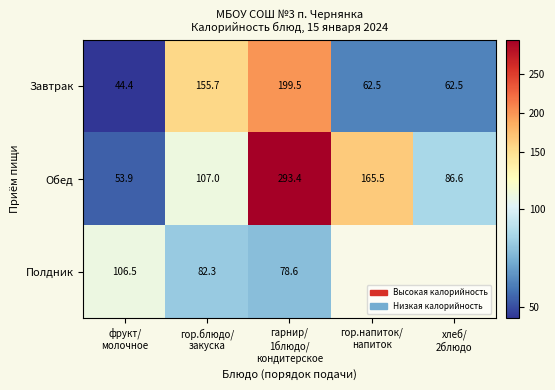

At which category is the sum across all series the highest?

гарнир/
1блюдо/
кондитерское